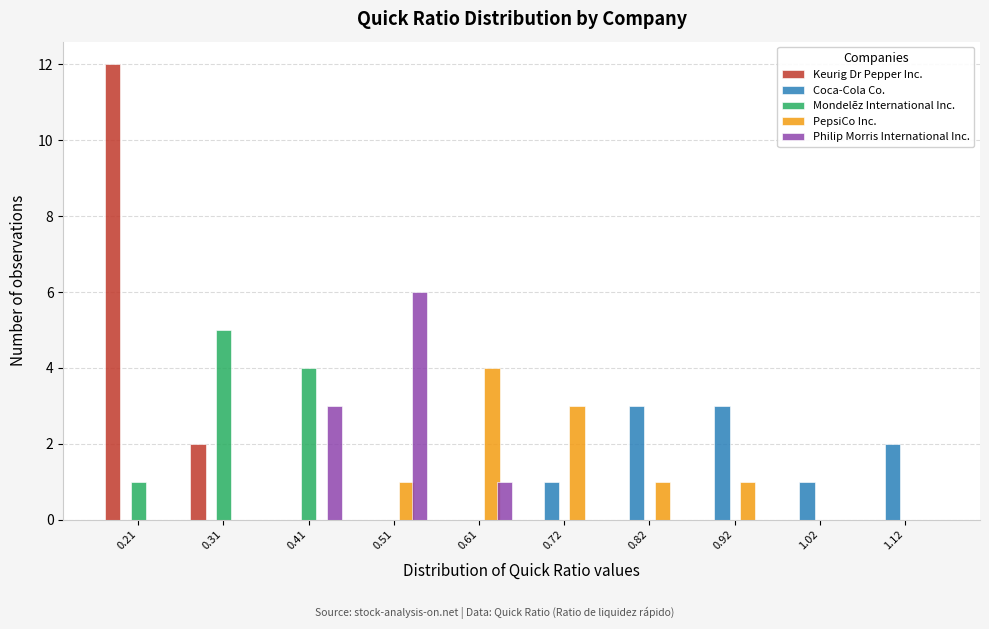

Reading left to right, list every range on the x-axis with the height of the bar of each series over it. Neither the bar edges nor the heights are printed on the chart, so give them approximately, as read against the axes.

0.16 to 0.26: Keurig Dr Pepper Inc.=12	Coca-Cola Co.=0	Mondelēz International Inc.=1	PepsiCo Inc.=0	Philip Morris International Inc.=0
0.26 to 0.36: Keurig Dr Pepper Inc.=2	Coca-Cola Co.=0	Mondelēz International Inc.=5	PepsiCo Inc.=0	Philip Morris International Inc.=0
0.36 to 0.46: Keurig Dr Pepper Inc.=0	Coca-Cola Co.=0	Mondelēz International Inc.=4	PepsiCo Inc.=0	Philip Morris International Inc.=3
0.46 to 0.56: Keurig Dr Pepper Inc.=0	Coca-Cola Co.=0	Mondelēz International Inc.=0	PepsiCo Inc.=1	Philip Morris International Inc.=6
0.56 to 0.66: Keurig Dr Pepper Inc.=0	Coca-Cola Co.=0	Mondelēz International Inc.=0	PepsiCo Inc.=4	Philip Morris International Inc.=1
0.66 to 0.76: Keurig Dr Pepper Inc.=0	Coca-Cola Co.=1	Mondelēz International Inc.=0	PepsiCo Inc.=3	Philip Morris International Inc.=0
0.76 to 0.86: Keurig Dr Pepper Inc.=0	Coca-Cola Co.=3	Mondelēz International Inc.=0	PepsiCo Inc.=1	Philip Morris International Inc.=0
0.86 to 0.96: Keurig Dr Pepper Inc.=0	Coca-Cola Co.=3	Mondelēz International Inc.=0	PepsiCo Inc.=1	Philip Morris International Inc.=0
0.96 to 1.06: Keurig Dr Pepper Inc.=0	Coca-Cola Co.=1	Mondelēz International Inc.=0	PepsiCo Inc.=0	Philip Morris International Inc.=0
1.06 to 1.18: Keurig Dr Pepper Inc.=0	Coca-Cola Co.=2	Mondelēz International Inc.=0	PepsiCo Inc.=0	Philip Morris International Inc.=0